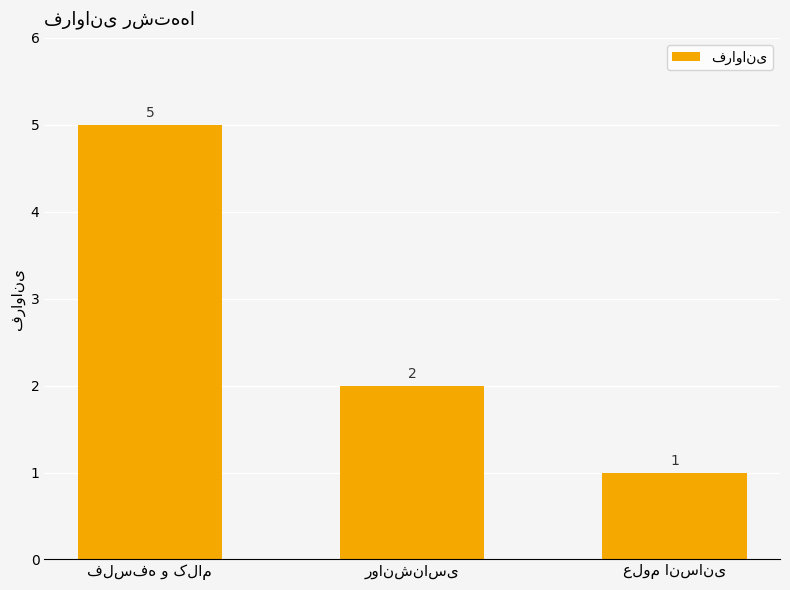

What is the value of the 2nd bar from the left?

2